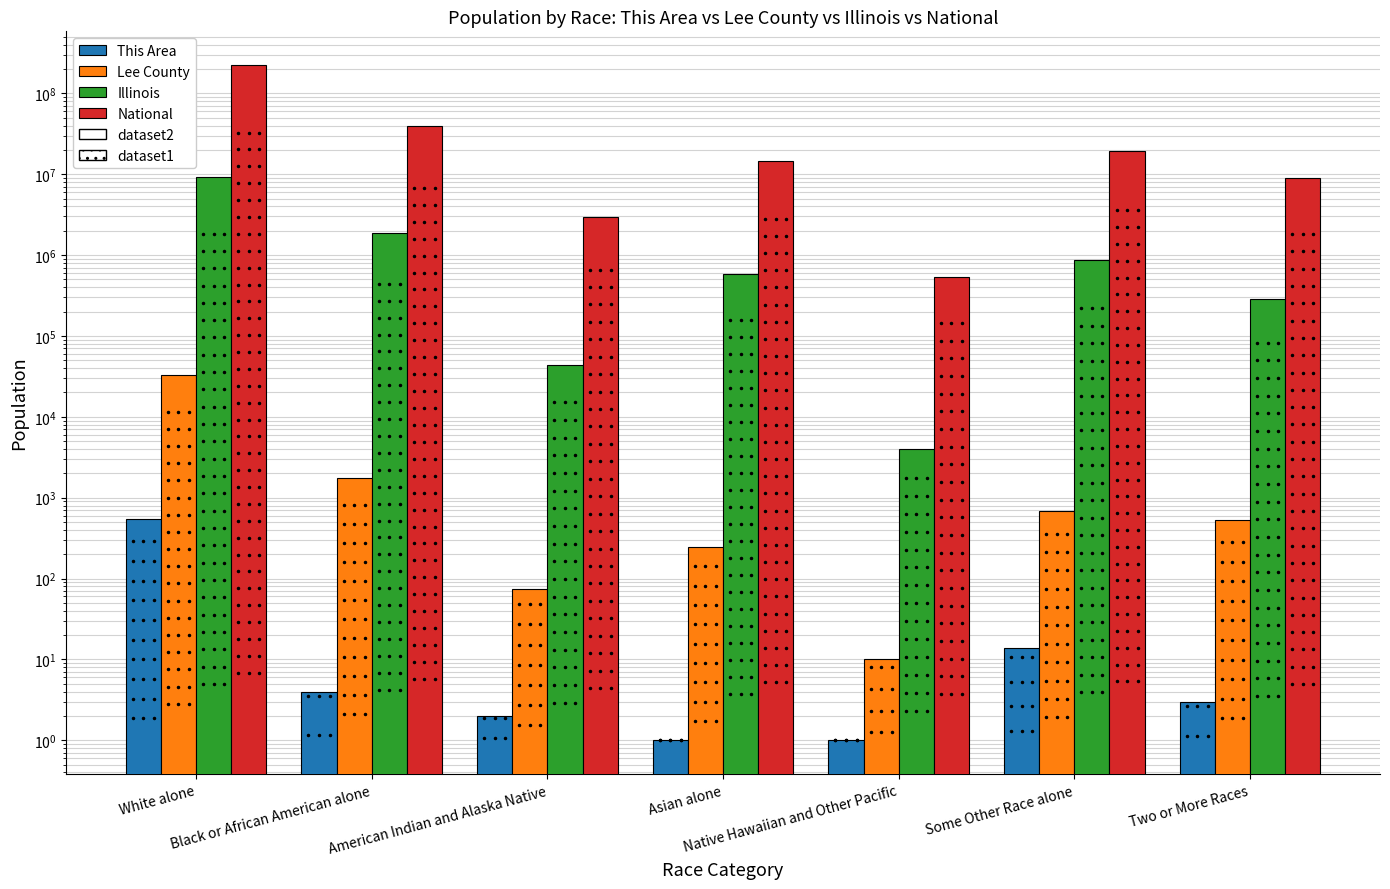

How many data points in National are less than 14674252?

3